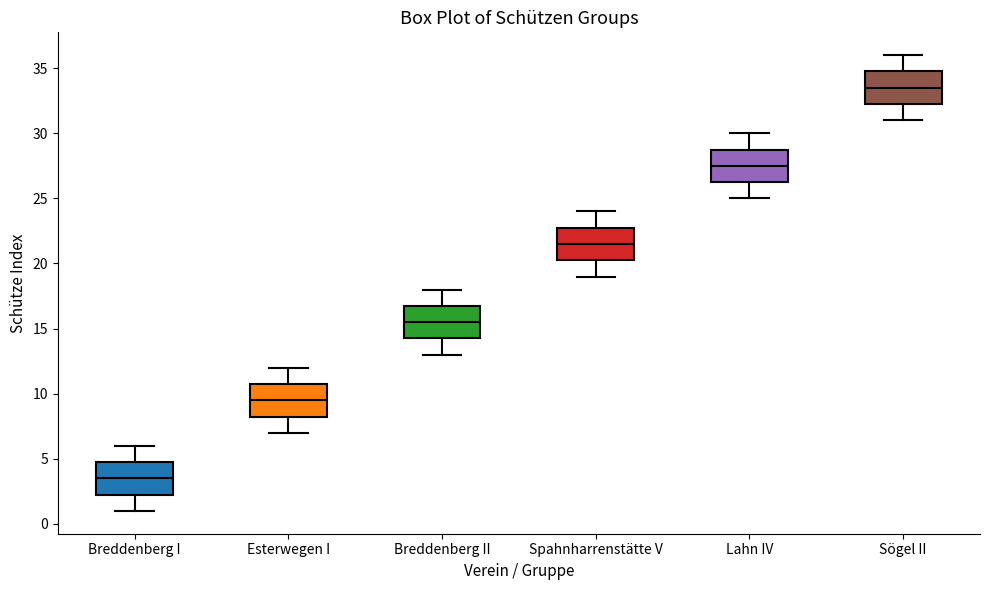

Reading left to right, transcribe this box plot: for each box, give where its median line is, the range the box spans, and where its two whiskers end, as read against the y-axis. The values are not printed on the chart, so give them approximately, as read against the axis.

Breddenberg I: median 3.5, box 2.5 to 5.0, whiskers 1.0 to 6.0
Esterwegen I: median 9.5, box 8.5 to 11.0, whiskers 7.0 to 12.0
Breddenberg II: median 15.5, box 14.5 to 17.0, whiskers 13.0 to 18.0
Spahnharrenstätte V: median 21.5, box 20.5 to 23.0, whiskers 19.0 to 24.0
Lahn IV: median 27.5, box 26.5 to 29.0, whiskers 25.0 to 30.0
Sögel II: median 33.5, box 32.5 to 35.0, whiskers 31.0 to 36.0